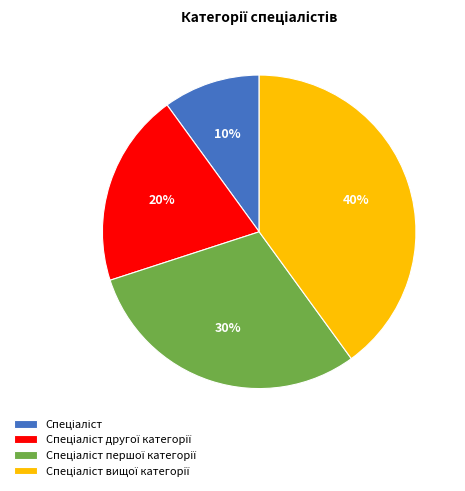

To the nearest percent, what is the average slice percentage?

25%